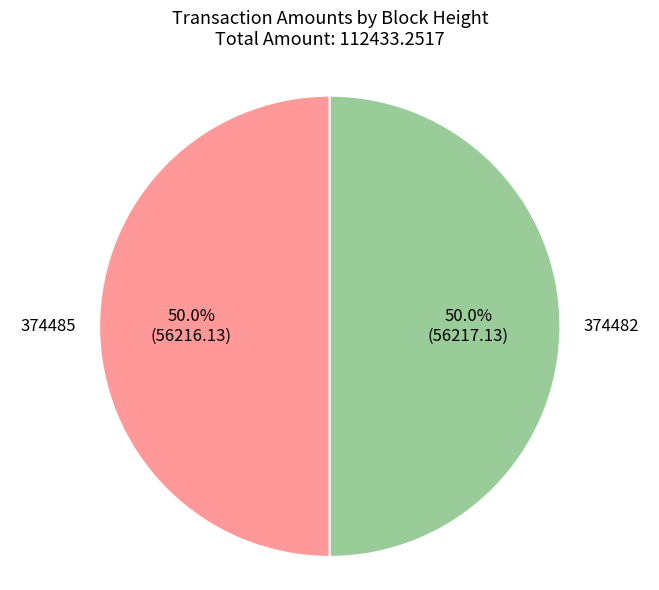

True or false: 374482 accounts for 36% of the total.

False